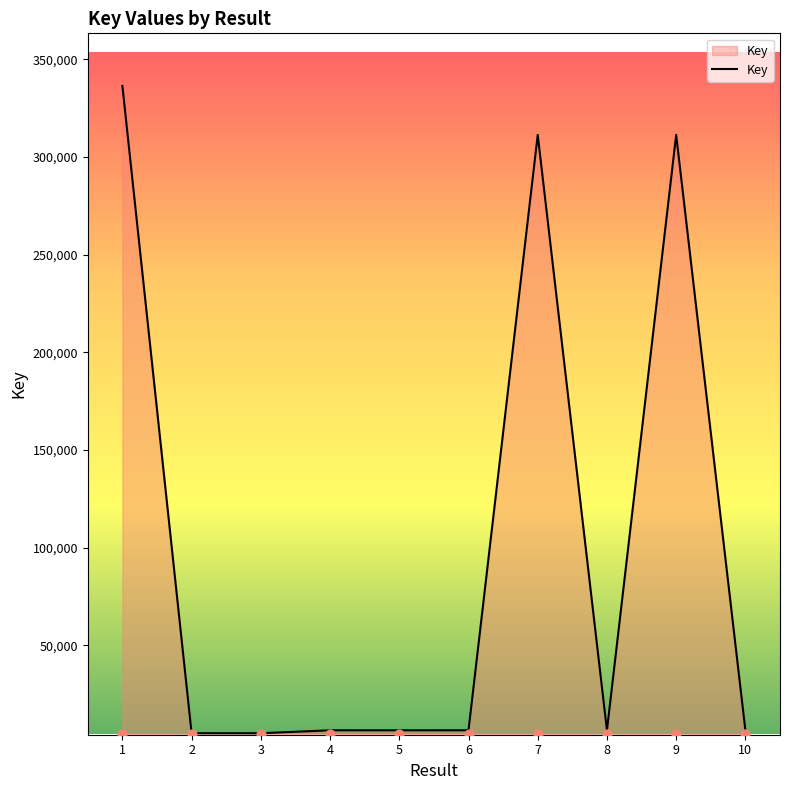

What is the change in value from 9 to 10?

-304737